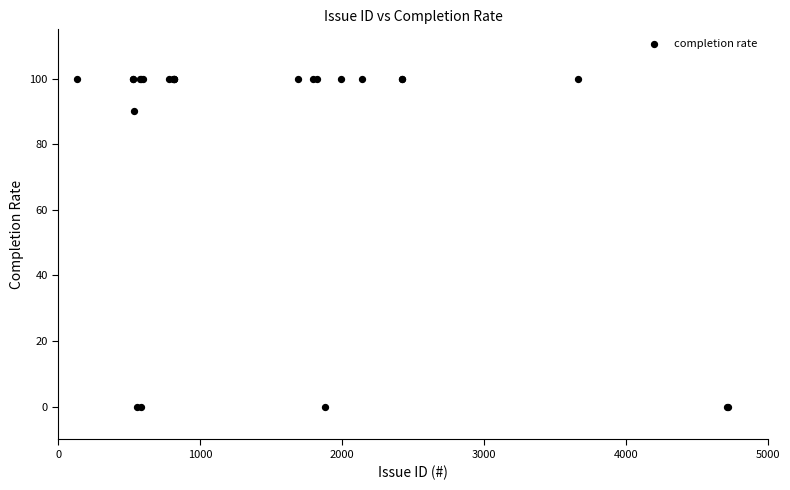

What Y value in the scatter plot is closest to 50?

90